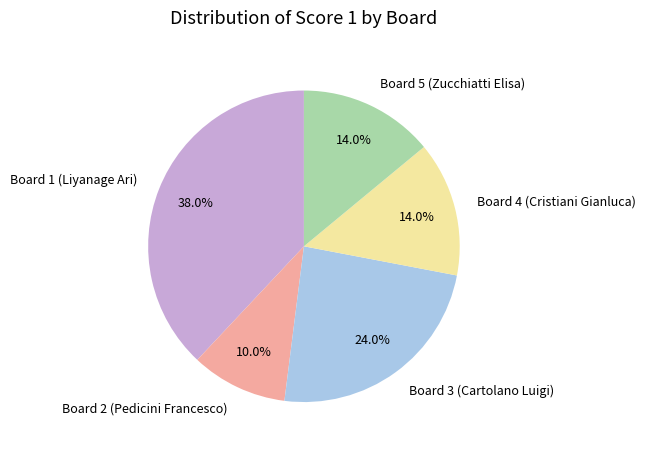

Is there any slice that represents more than half of the pie?

No